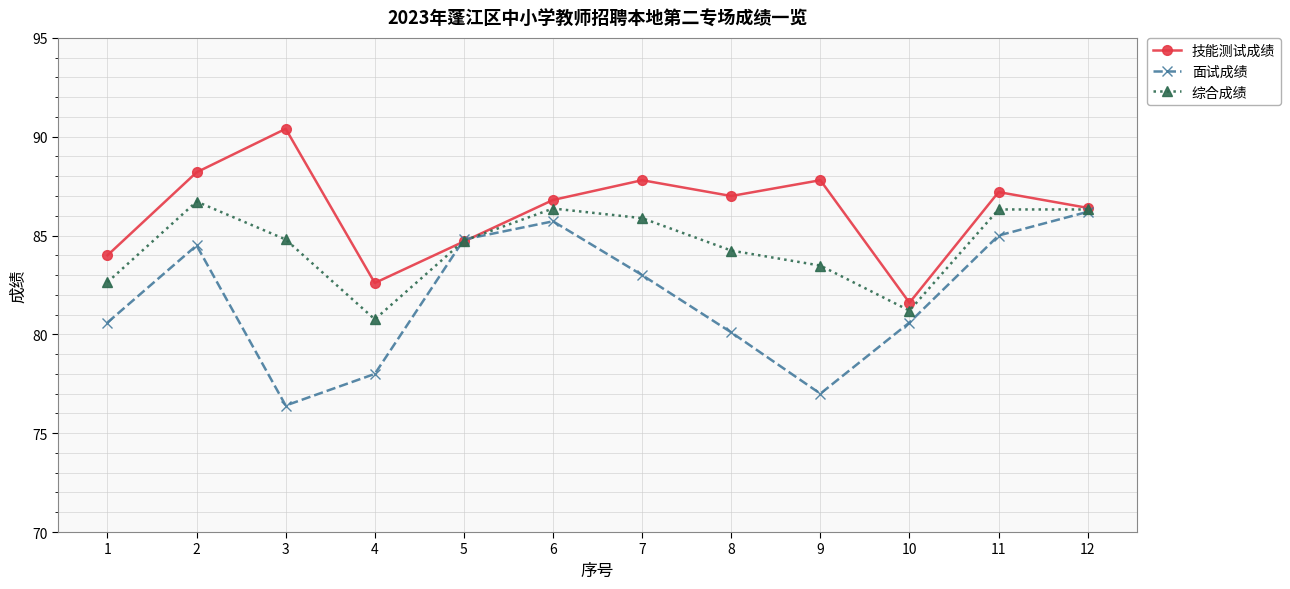

List the series in order of their overall mean, lowest first.

面试成绩, 综合成绩, 技能测试成绩